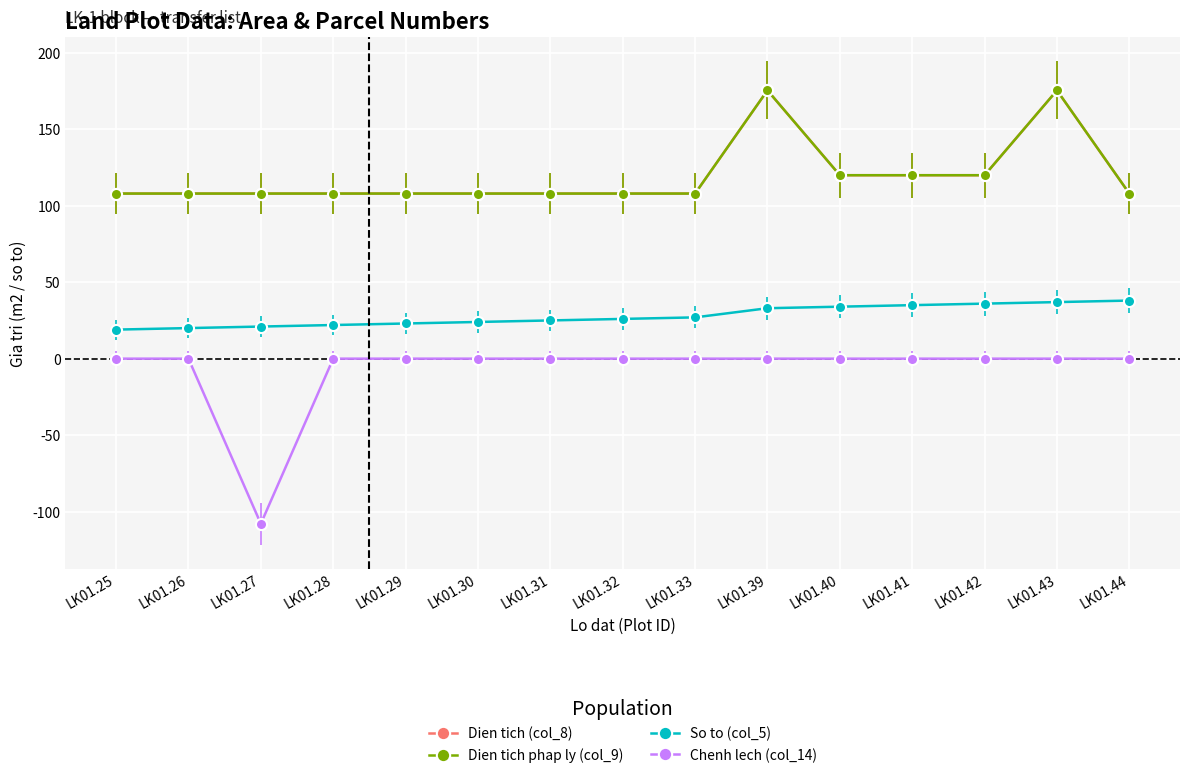

Rank the series by their maximum value, from lowest to highest.

Chenh lech (col_14), So to (col_5), Dien tich (col_8), Dien tich phap ly (col_9)